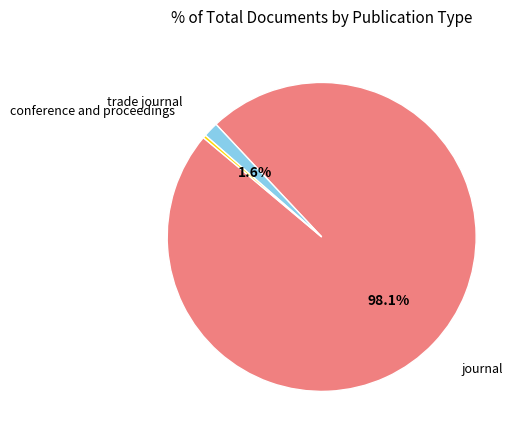

Is there a majority slice in this chart?

Yes